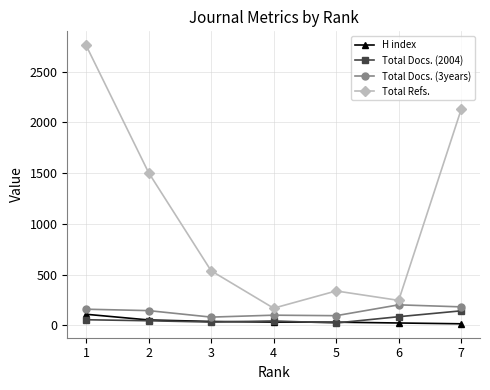

Is the value of Total Refs. at 1 greater than the value of Total Docs. (2004) at 7?

Yes